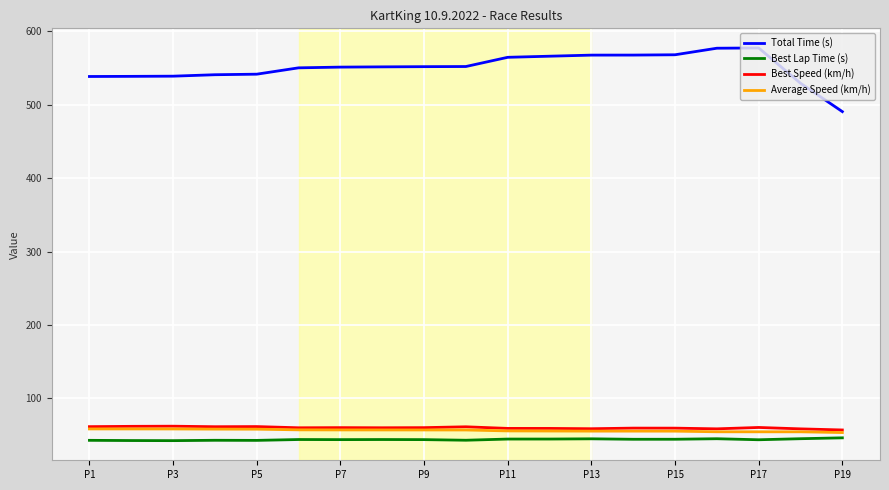

Count the number of categories in the chart.

19